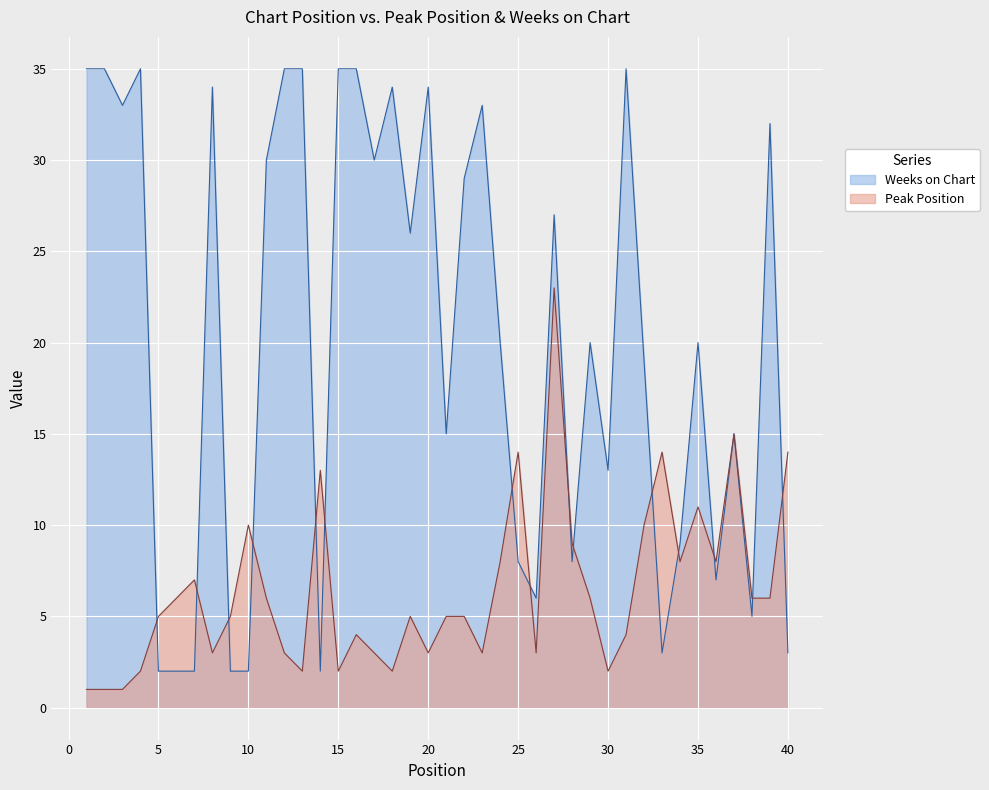

Is the value of Weeks on Chart at 6 greater than the value of Peak Position at 32?

No